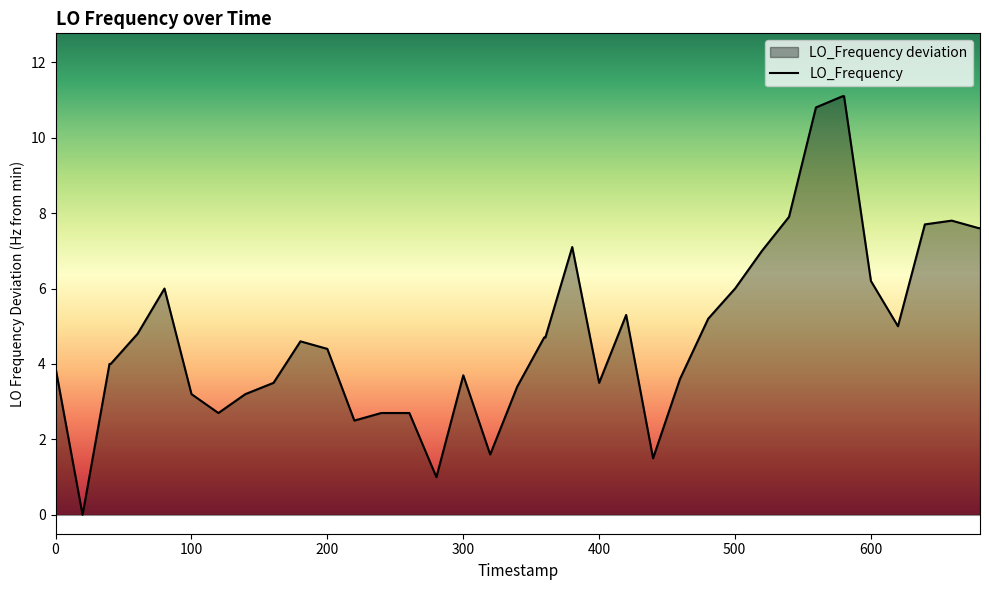

What is the difference between the maximum and minimum values?

11.1